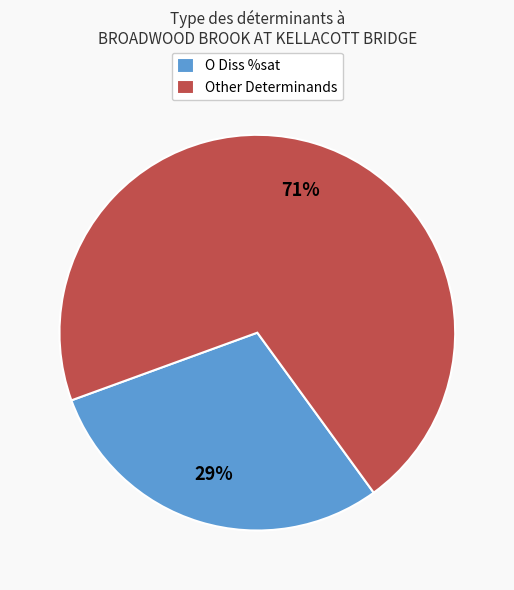

Which category has the biggest portion of the pie?

Other Determinands